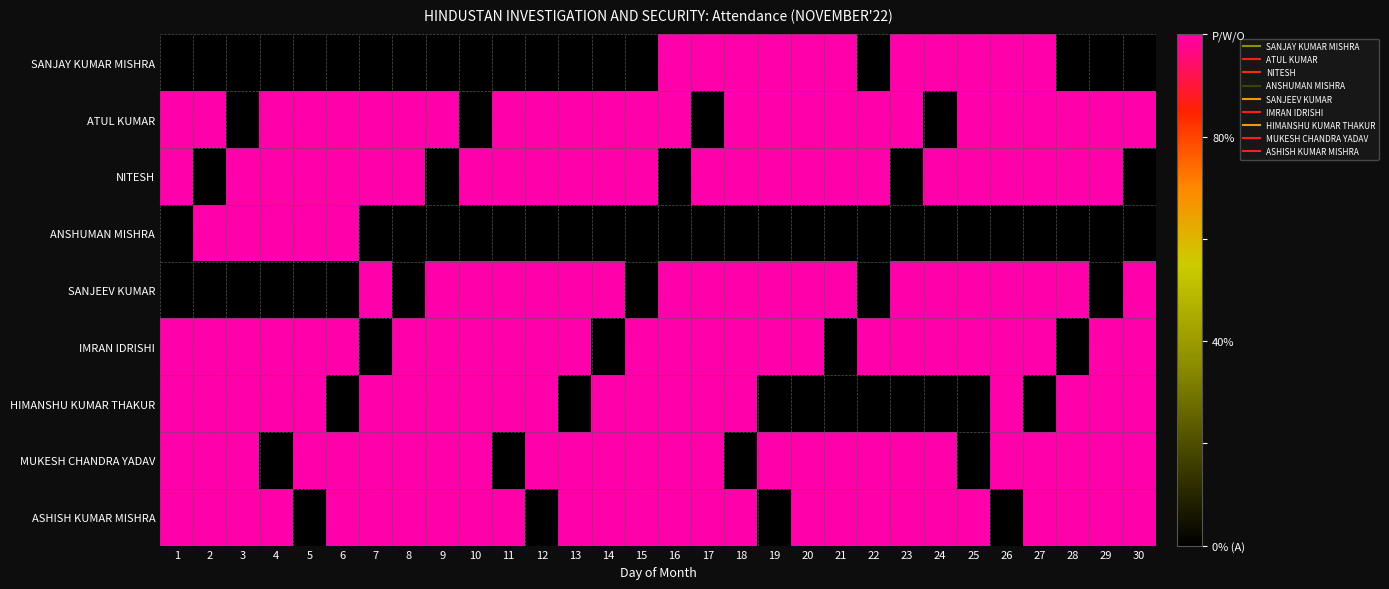

How many series are shown in this chart?

9